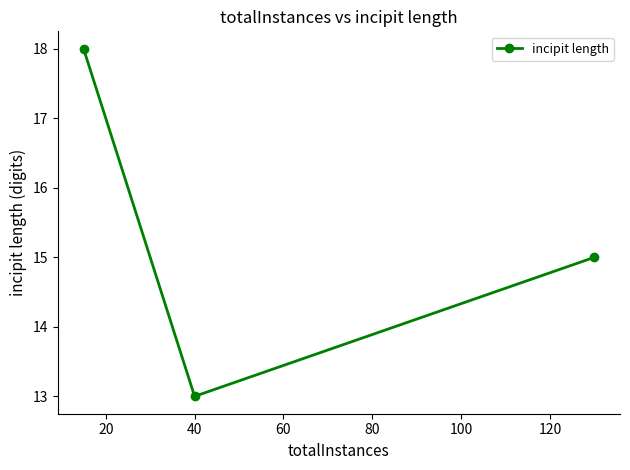

What is the value of the 3rd point from the left?

15